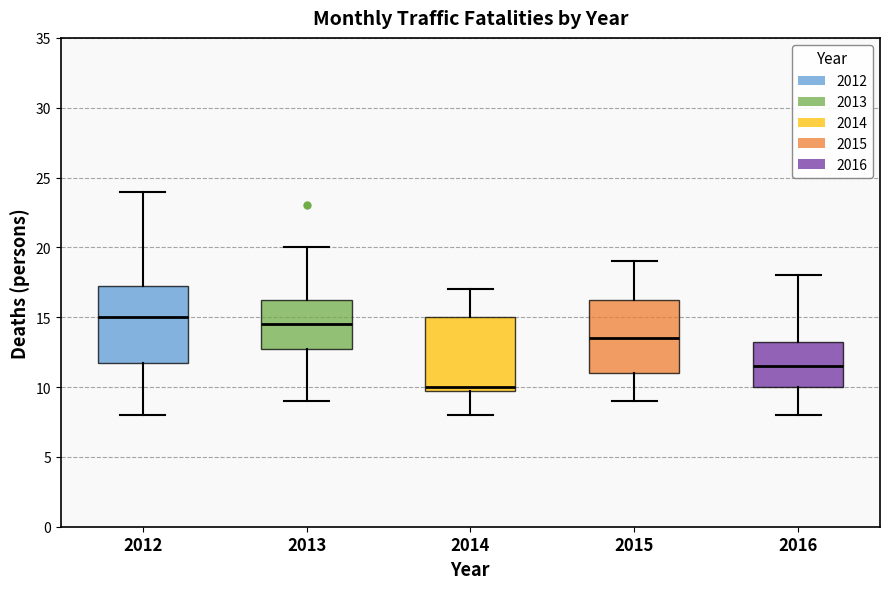

Where is the lower edge of the box at x = 2016 on the y-axis? The values are not printed on the chart, so give them approximately, as read against the axis.

10.0